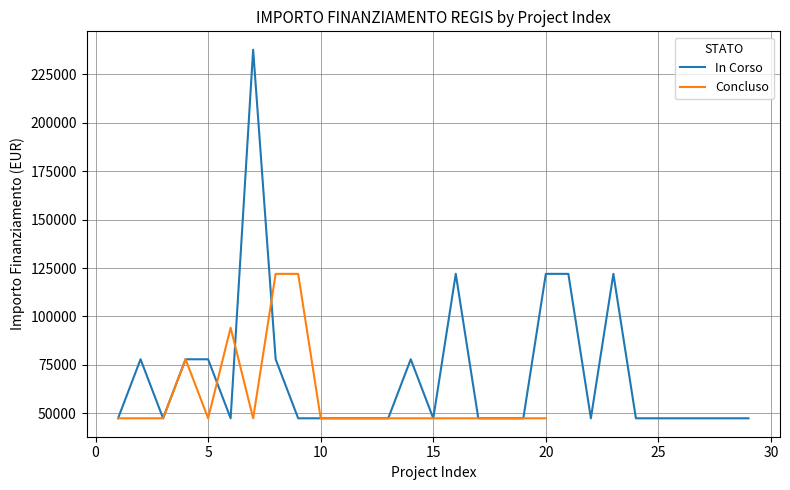

The value of Concluso at 5 is 69036. True or false?

False